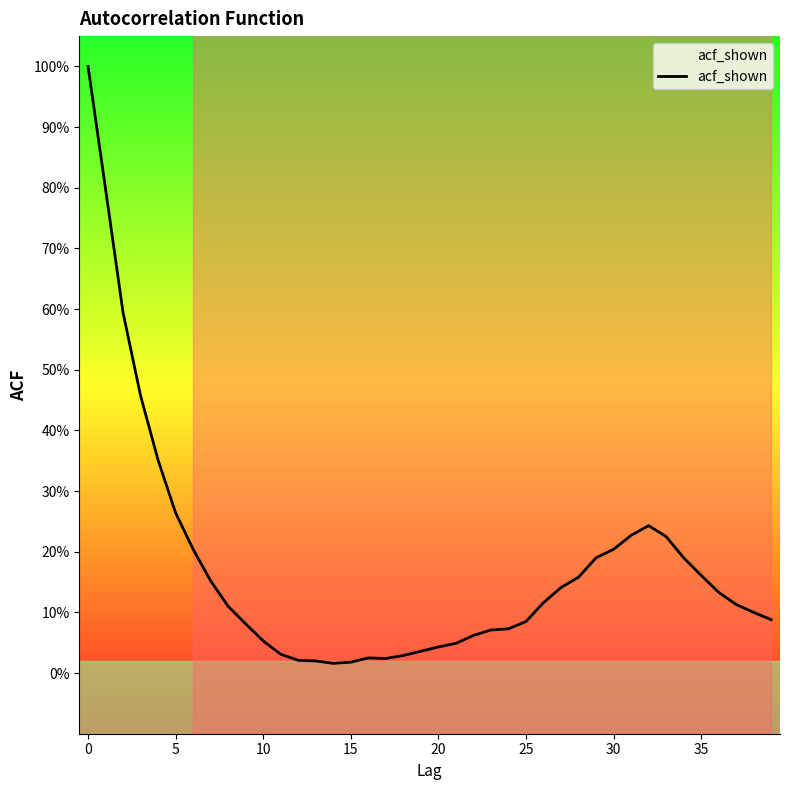

Reading left to right, list all the values displayed in this chart.

1.0	0.8	0.6	0.5	0.4	0.3	0.2	0.2	0.1	0.1	0.1	0.0	0.0	0.0	0.0	0.0	0.0	0.0	0.0	0.0	0.0	0.0	0.1	0.1	0.1	0.1	0.1	0.1	0.2	0.2	0.2	0.2	0.2	0.2	0.2	0.2	0.1	0.1	0.1	0.1